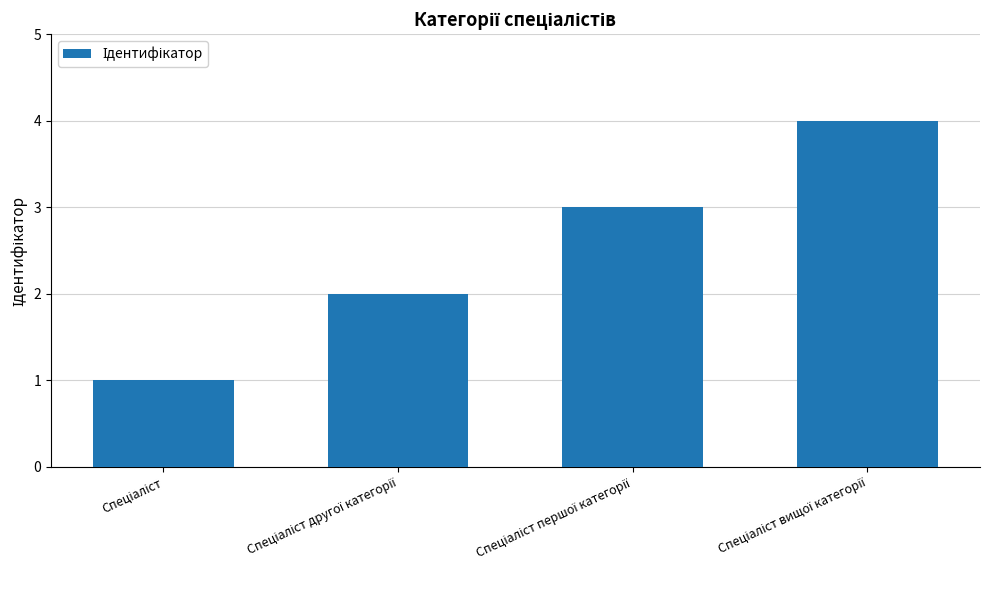

Reading left to right, extract all data points from this chart.

1	2	3	4